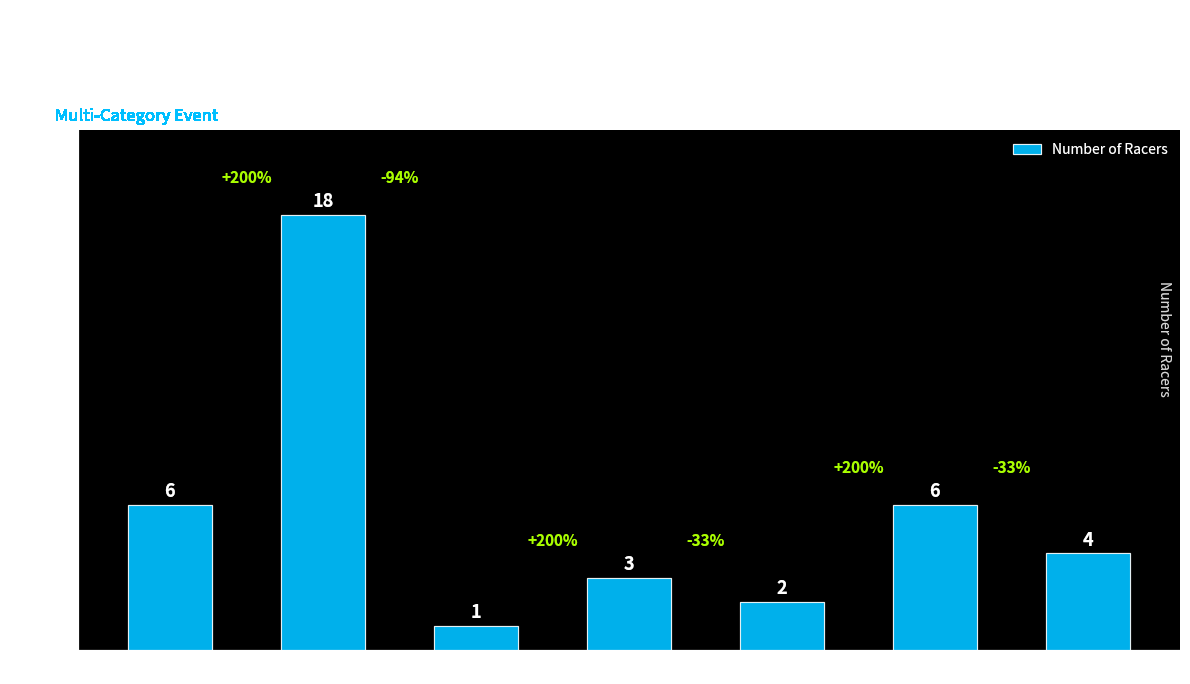

What is the label of the 1st bar from the left?

Men Cat1/2/3